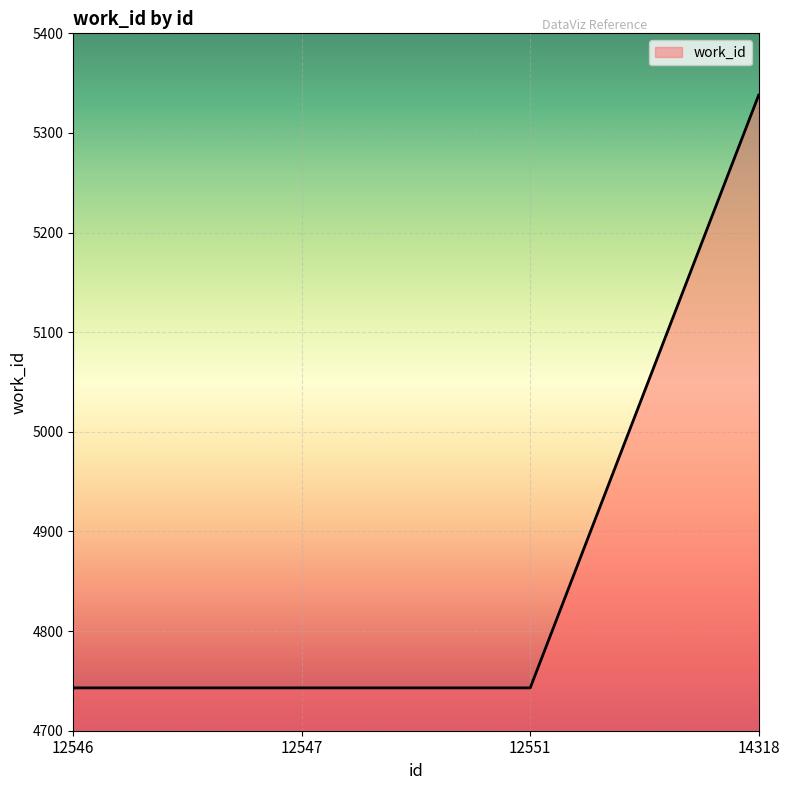

What is the difference between the maximum and minimum values?

595